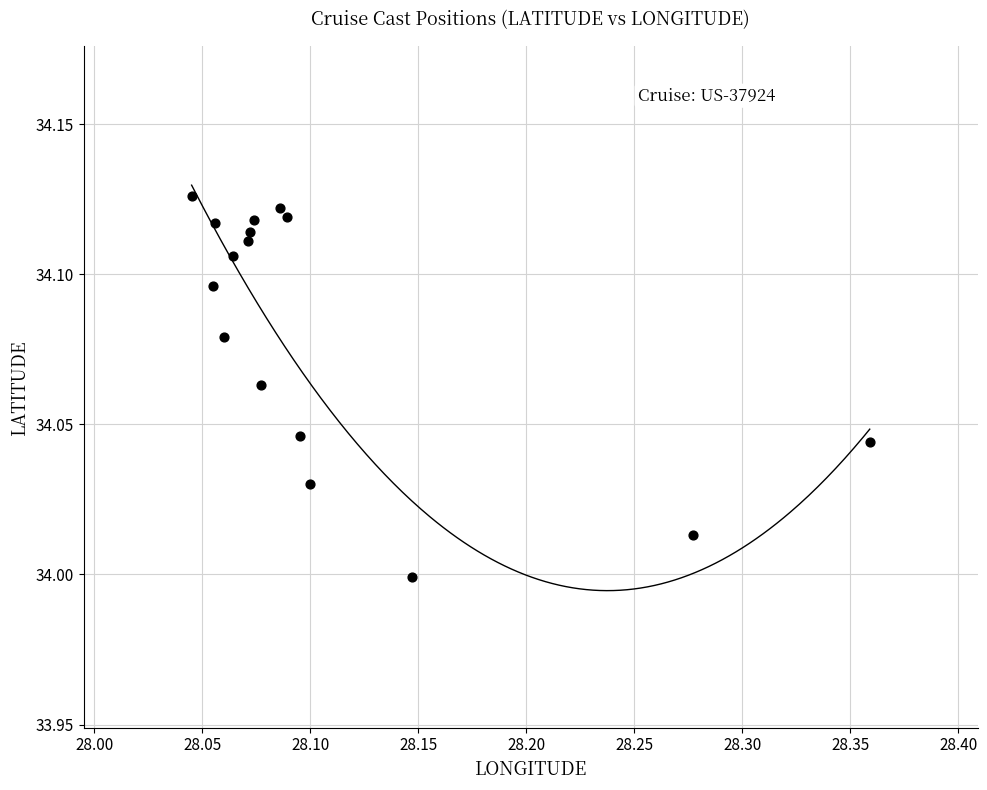

What is the range of X values (max minus min)?

0.3